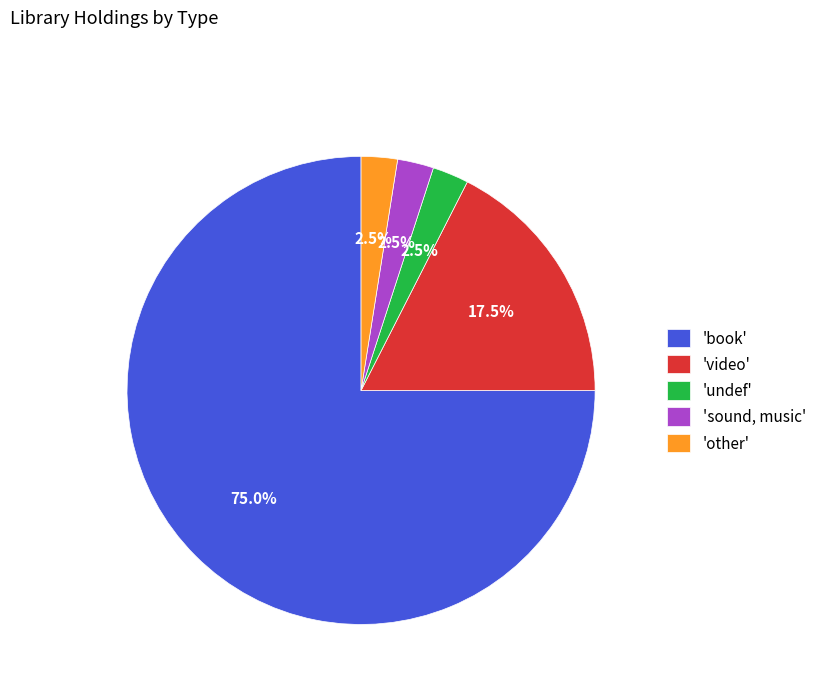

Approximately how many times larger is the value at 'book' compared to 'video'?

4.3